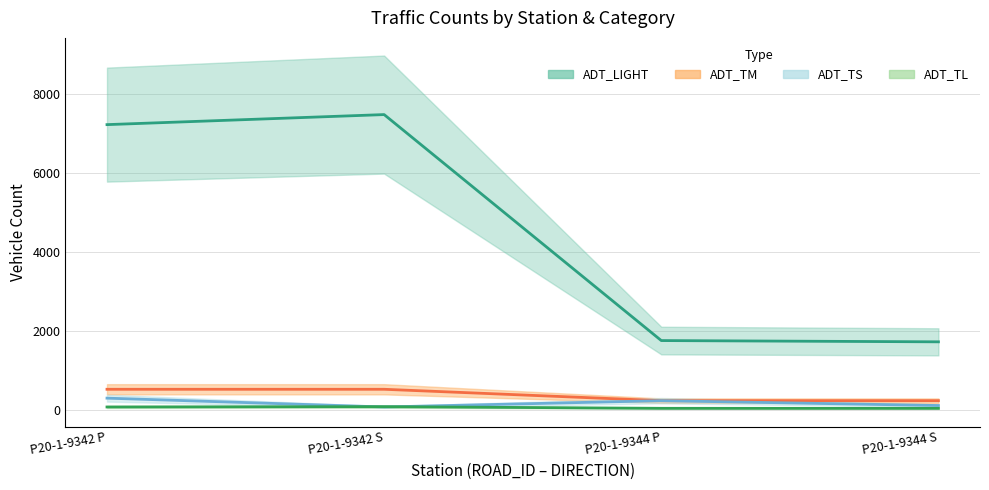

Reading right to left, extract all data points from this chart.

ADT_LIGHT: 1722	1754	7488	7233
ADT_TS: 106	229	69	293
ADT_TM: 229	229	518	518
ADT_TL: 34	35	77	69